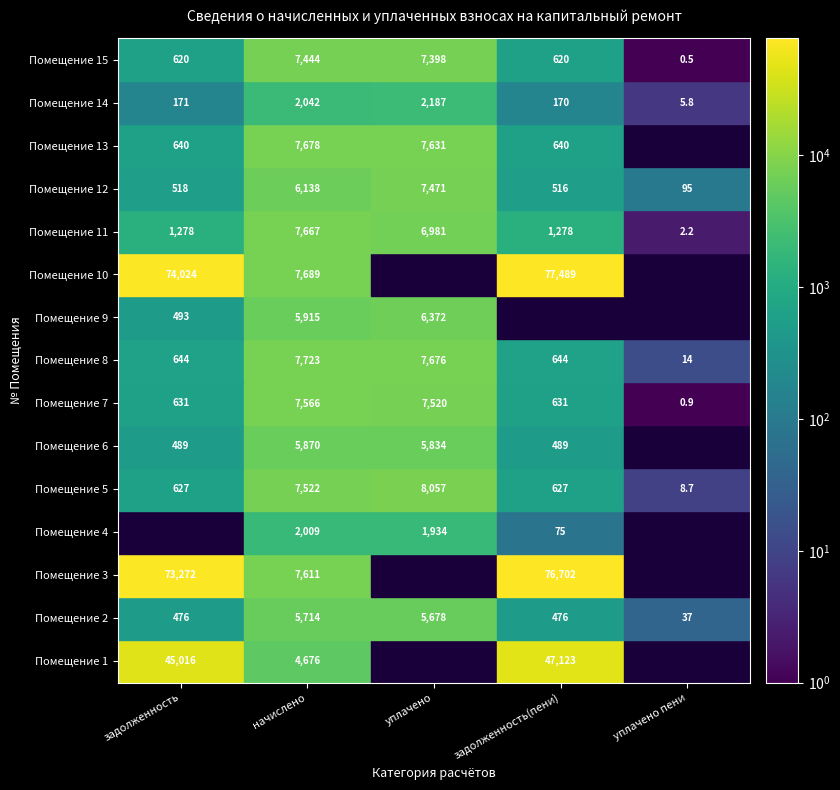

How many values in the 13 series exceed 639?

4